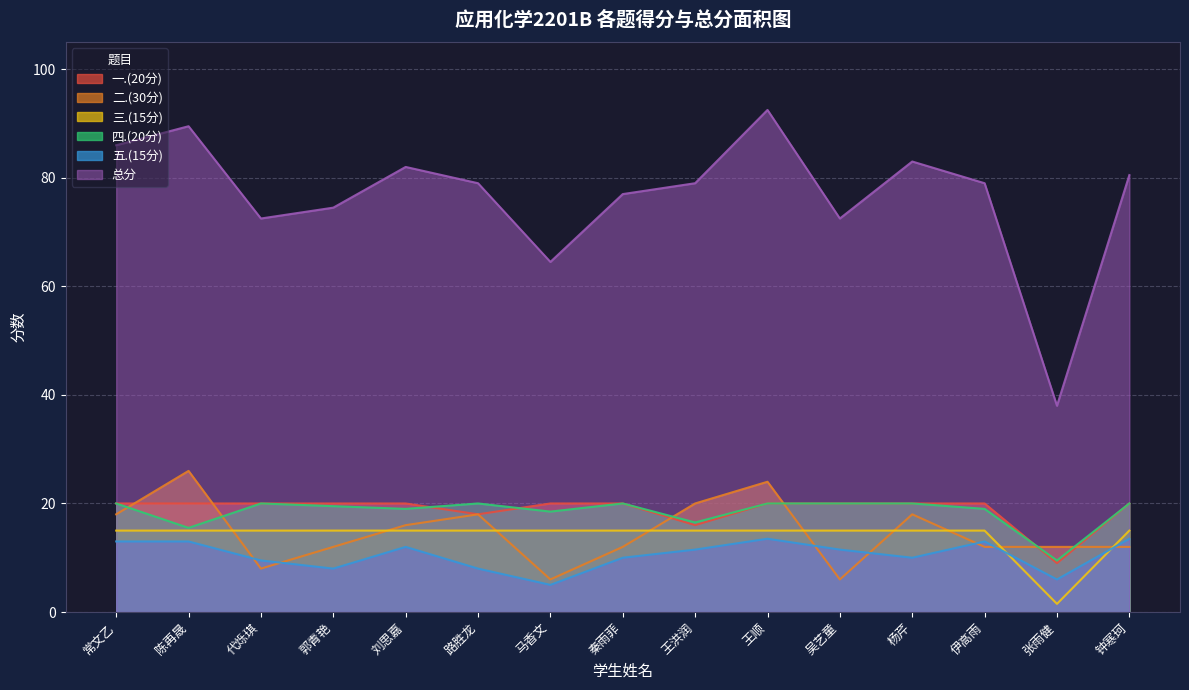

Between 路胜龙 and 王洪润, which series saw the biggest shift?

四.(20分)